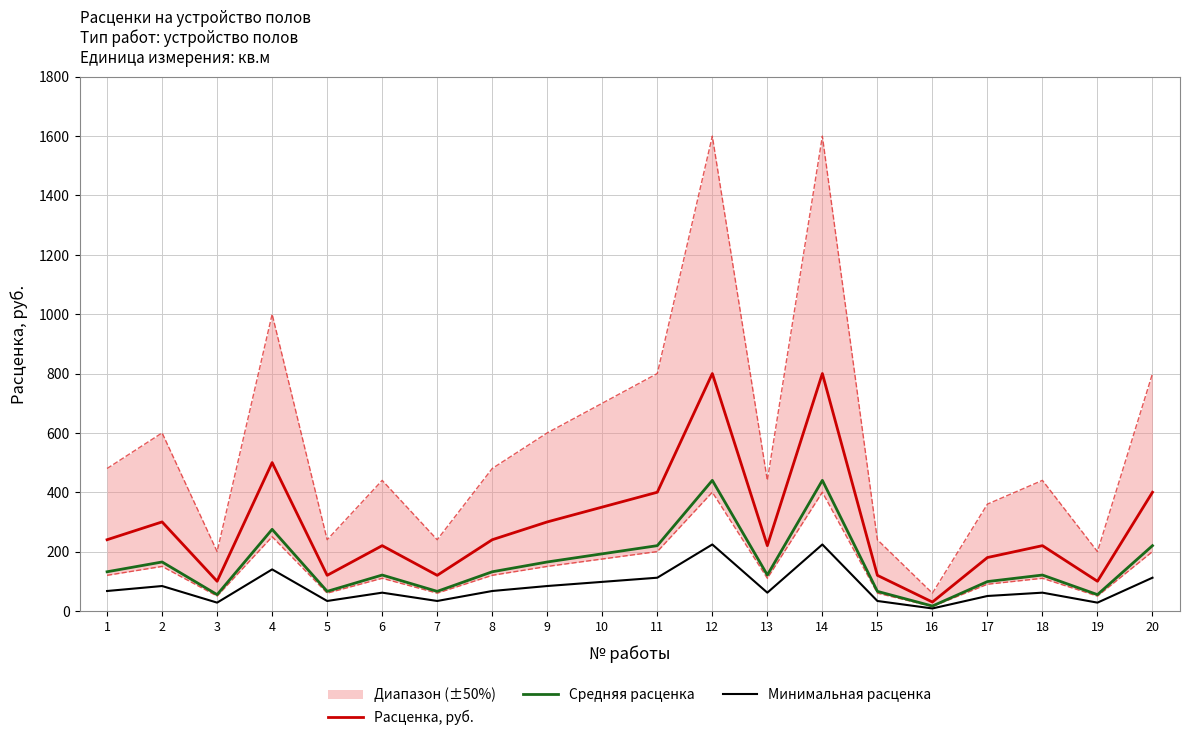

At which label does Минимальная расценка first exceed 67?

1